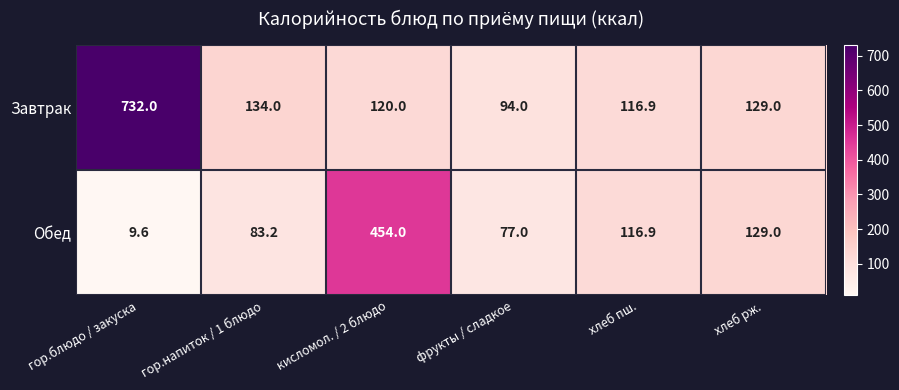

Which series has the largest range (max minus min)?

Завтрак